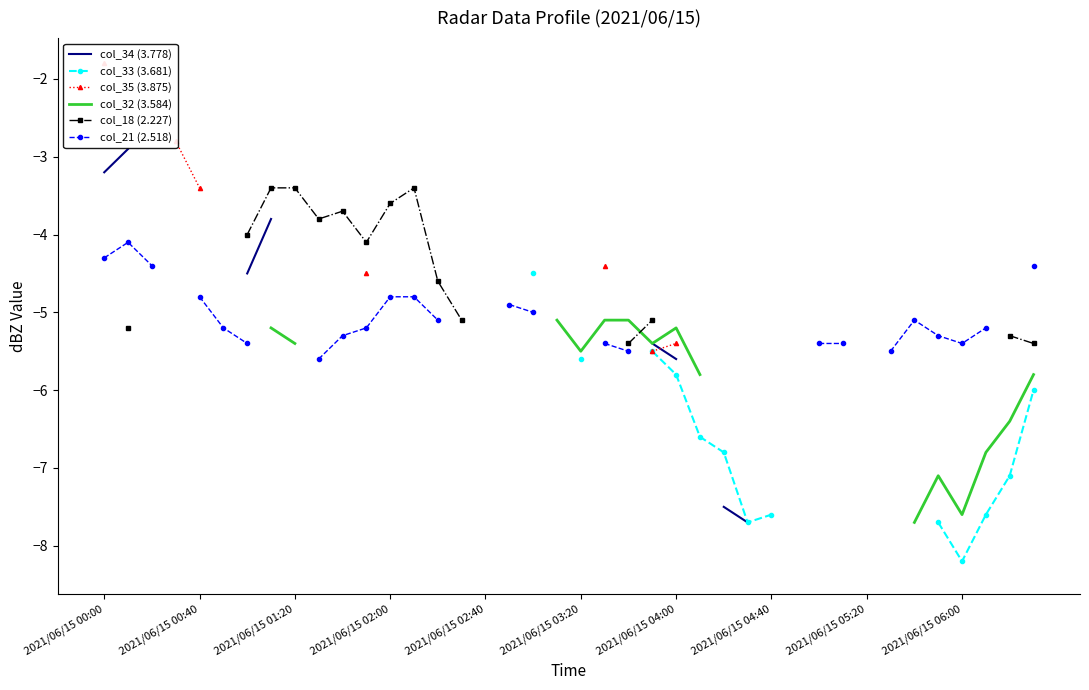

True or false: col_32 (3.584) and col_35 (3.875) cross at least once.

False